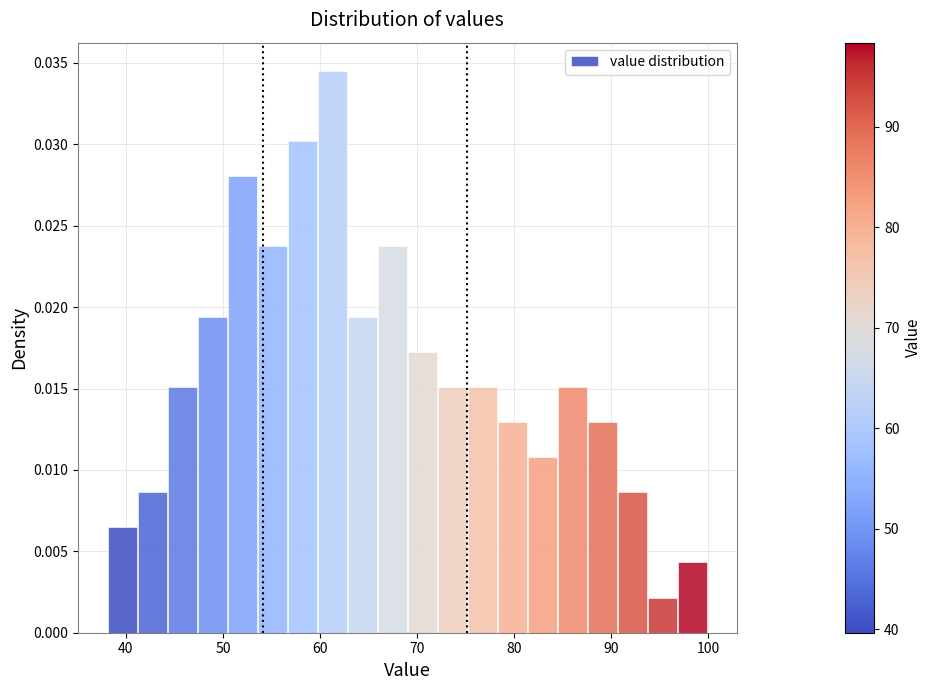

Around what value on the x-axis is the tallest bar? Give the approximate position of its centre, as read against the axis.

61